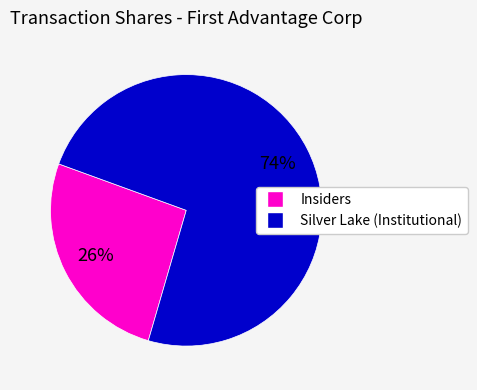

To the nearest percent, what is the average slice percentage?

50%